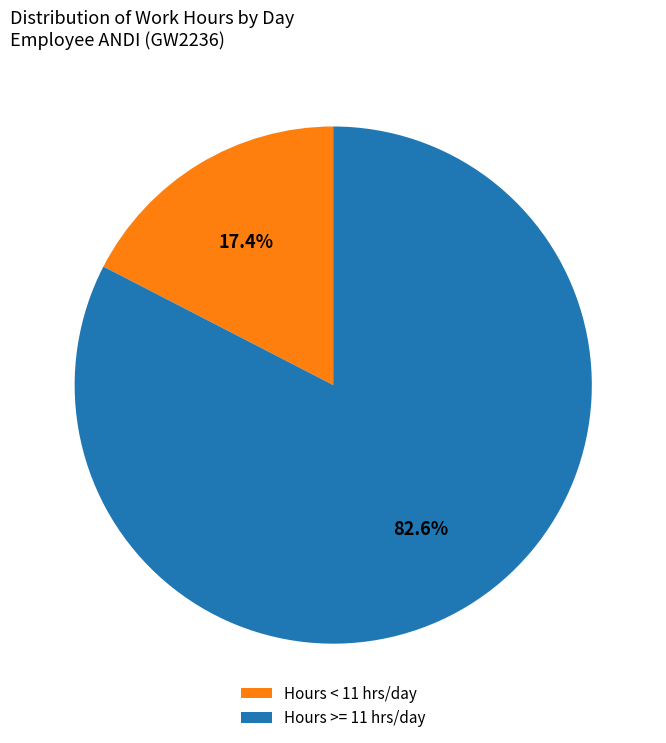

Rank the categories by value from highest to lowest.

Hours >= 11 hrs/day, Hours < 11 hrs/day